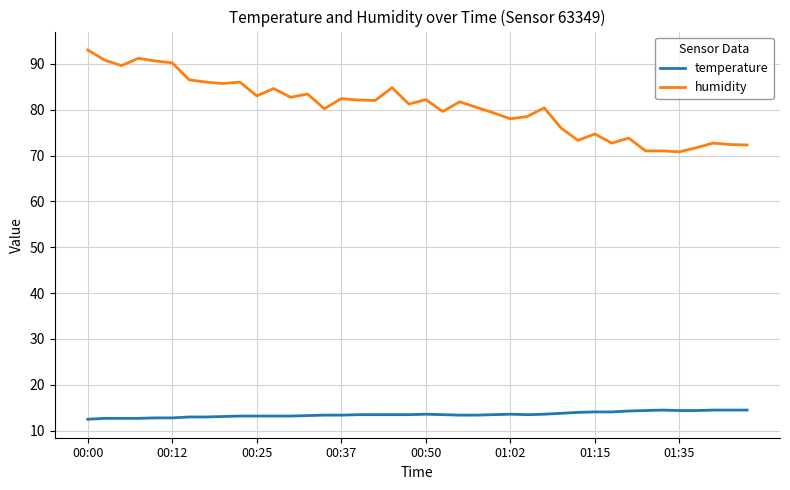

List the series in order of their overall mean, highest first.

humidity, temperature